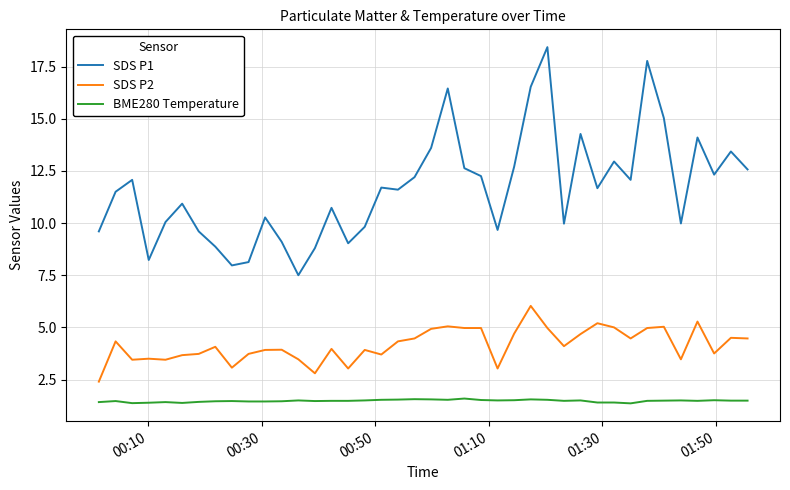

Which series has the largest total across all categories?

SDS P1